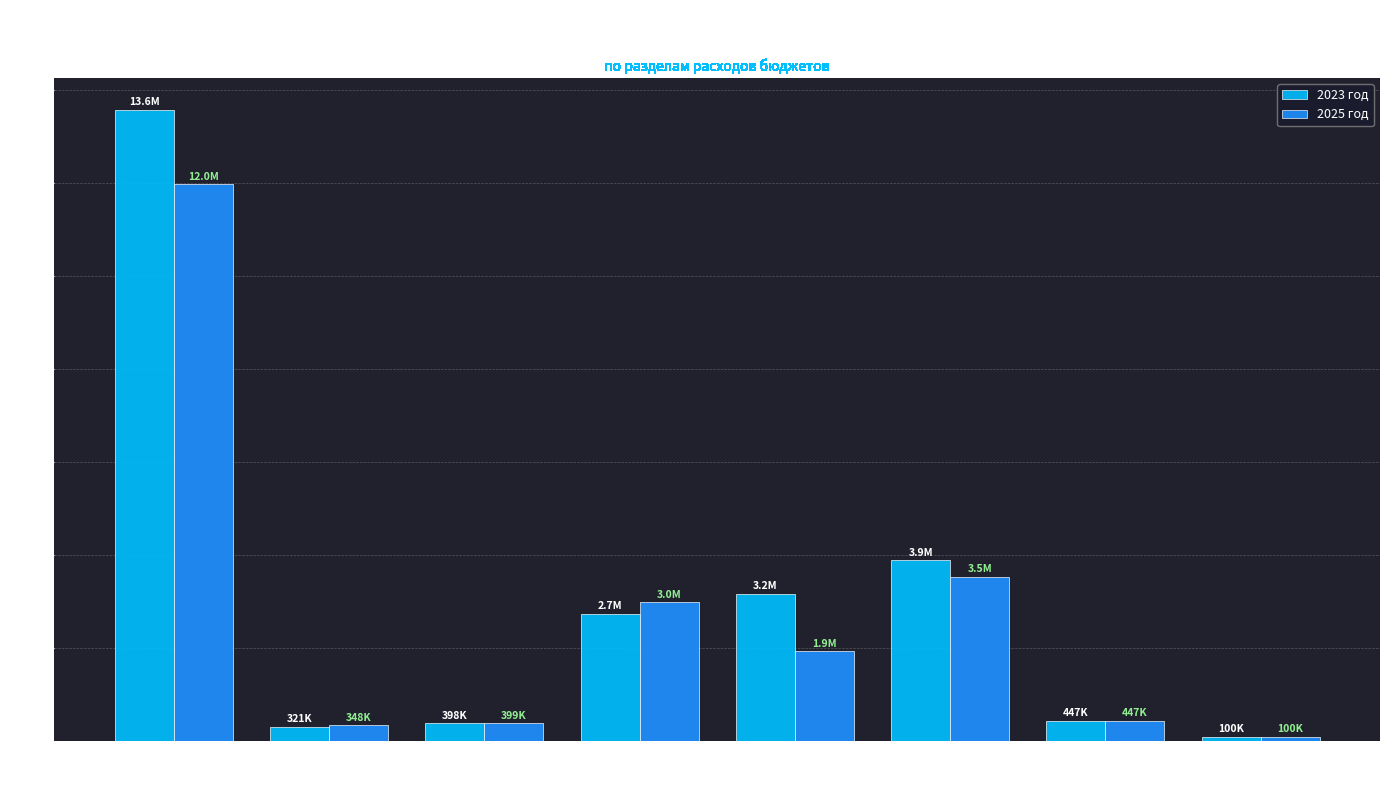

Which series has the largest total across all categories?

2023 год